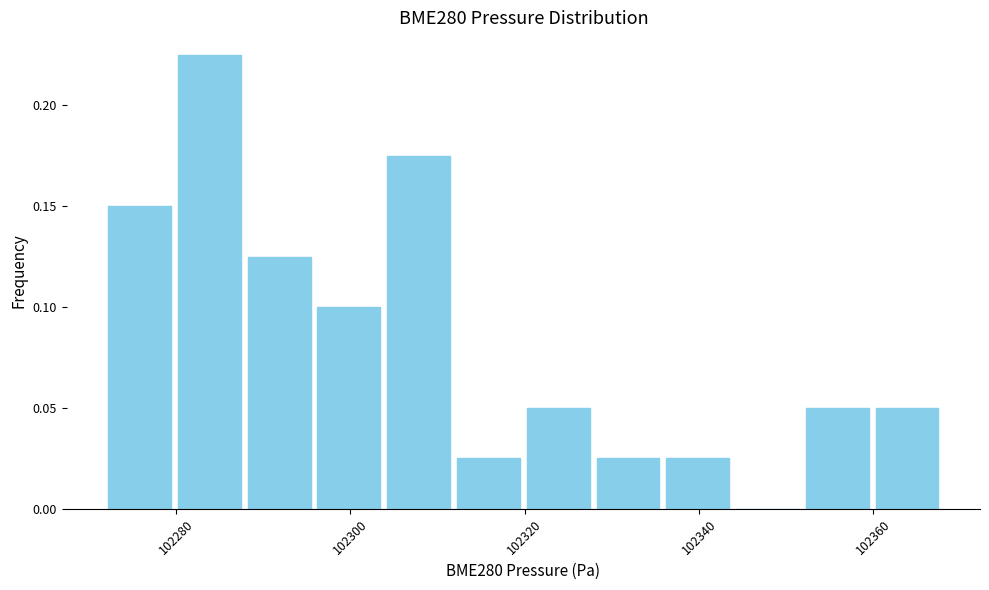

Reading left to right, transcribe this chart: for each bar, give the range it covers on the x-axis and its height. Neither the bar edges nor the heights are printed on the chart, so give them approximately, as read against the axes.

102272 to 102280: 0.150
102280 to 102288: 0.225
102288 to 102296: 0.125
102296 to 102304: 0.100
102304 to 102312: 0.175
102312 to 102320: 0.025
102320 to 102328: 0.050
102328 to 102336: 0.025
102336 to 102344: 0.025
102344 to 102352: 0
102352 to 102360: 0.050
102360 to 102368: 0.050